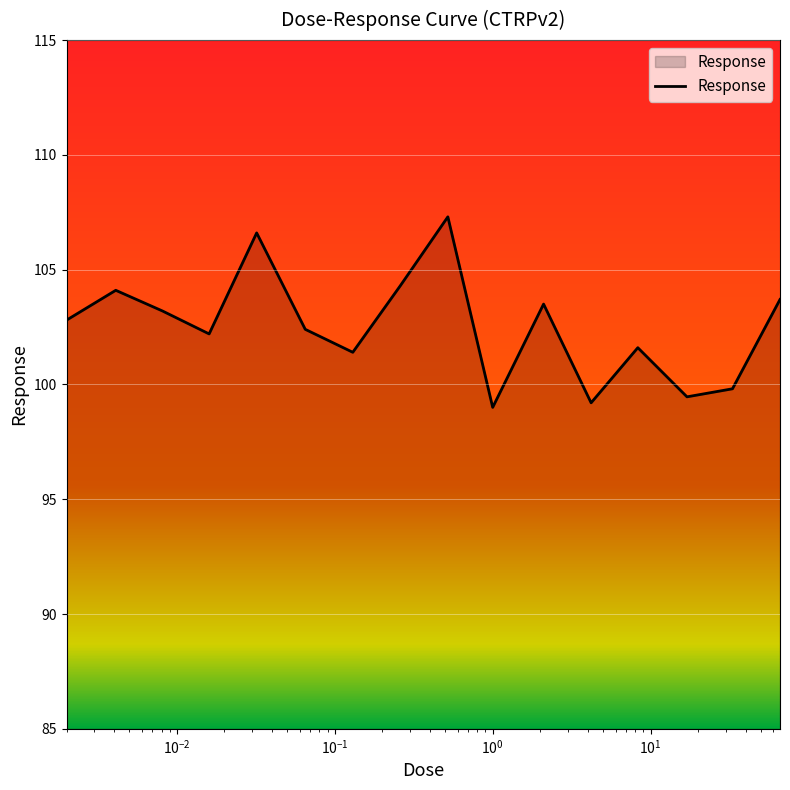

What is the greatest value displayed?

107.3